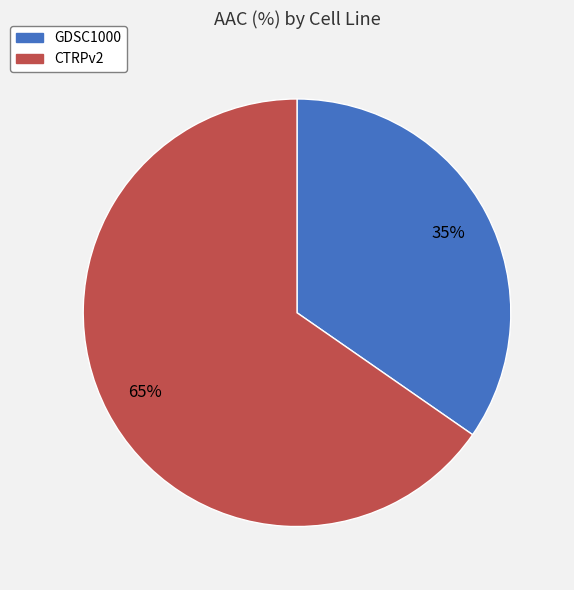

The CTRPv2 slice represents 65% of the pie. True or false?

True